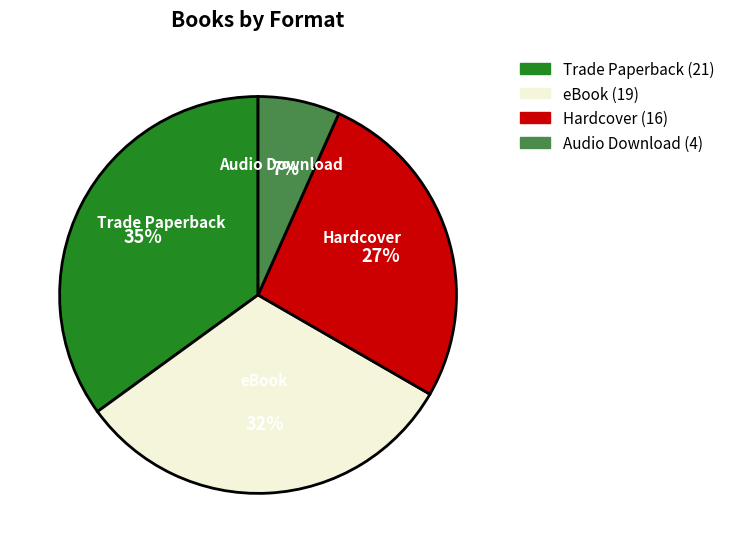

How many slices are in this pie chart?

4